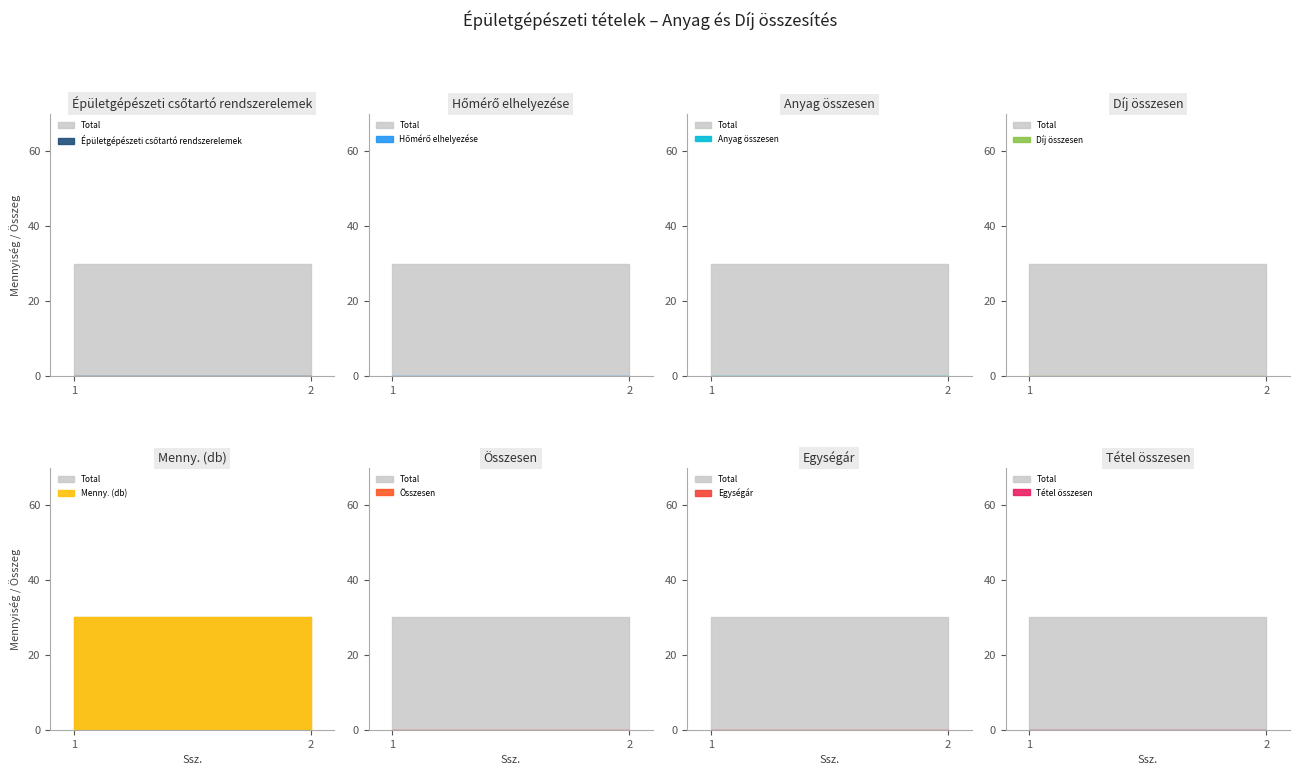

Which series has the widest spread of values?

Menny.